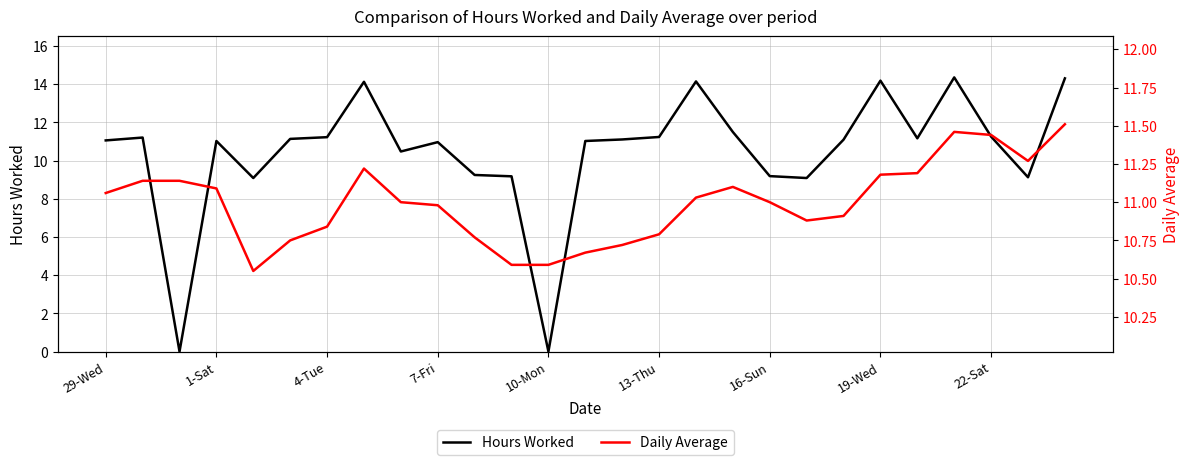

The value of Hours Worked at 10-Mon is 0.0. True or false?

True